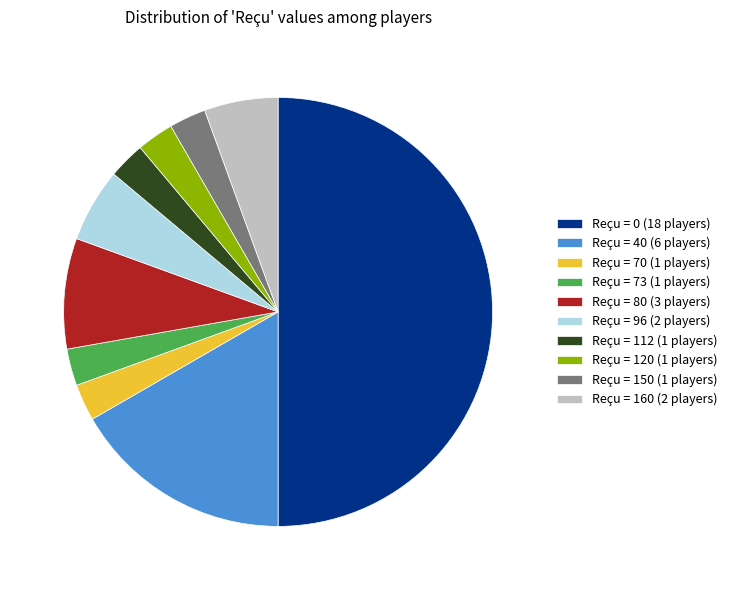

Is Reçu = 70 (1 players) the majority of the pie?

No